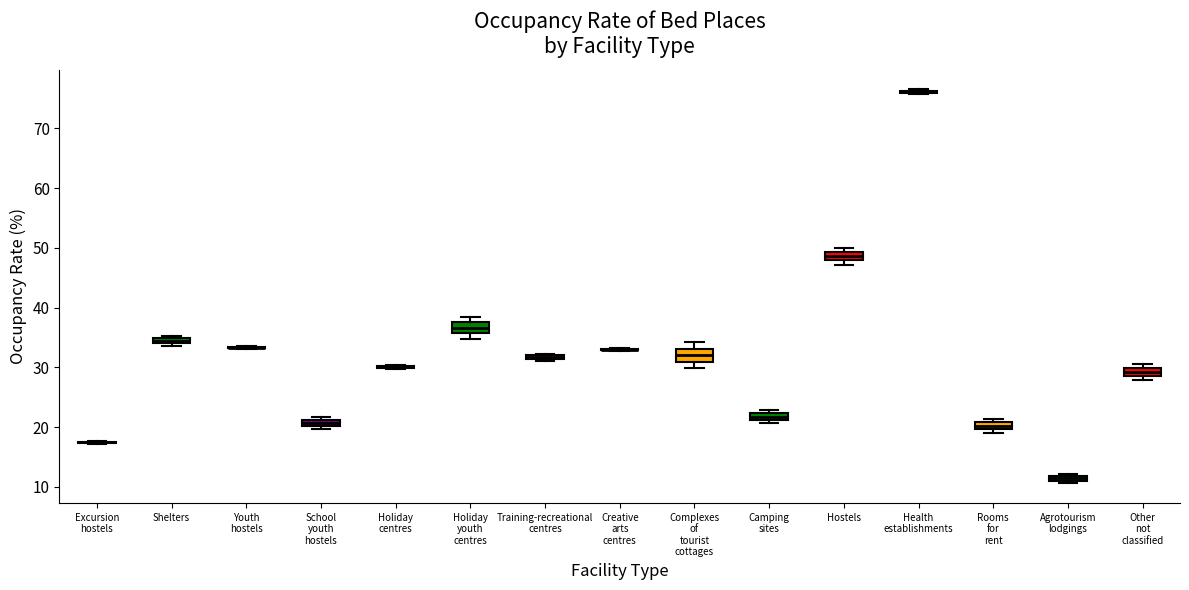

Where is the upper edge of the box for Shelters on the y-axis? The values are not printed on the chart, so give them approximately, as read against the axis.

35